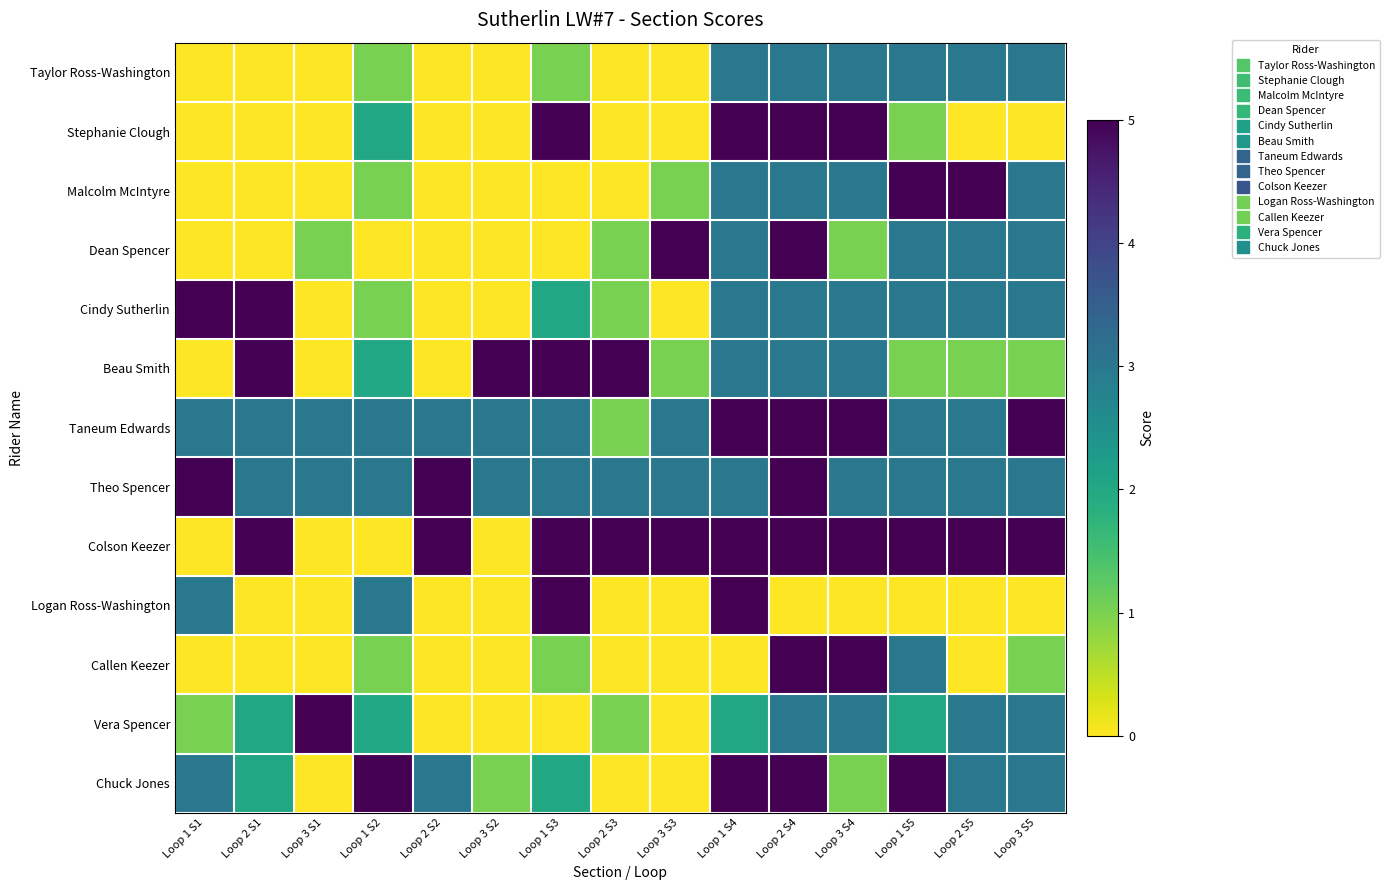

Which series has the largest total across all categories?

Colson Keezer